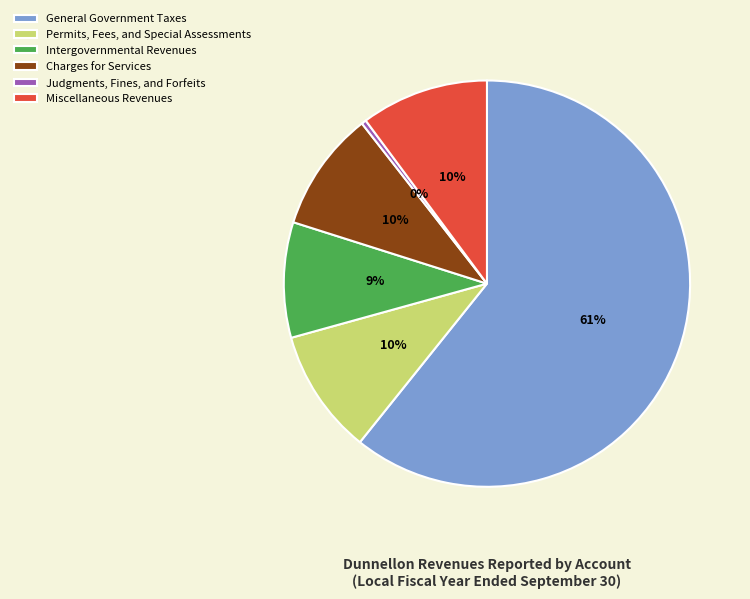

What is the smallest slice in the pie chart?

Judgments, Fines, and Forfeits